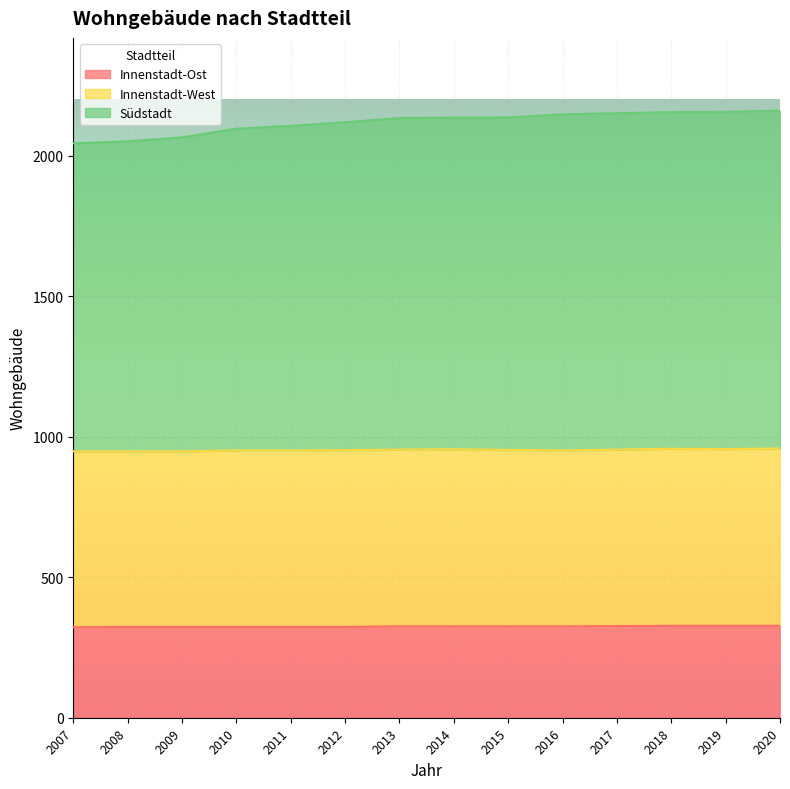

The Innenstadt-Ost series shows 325 at 2015. True or false?

True